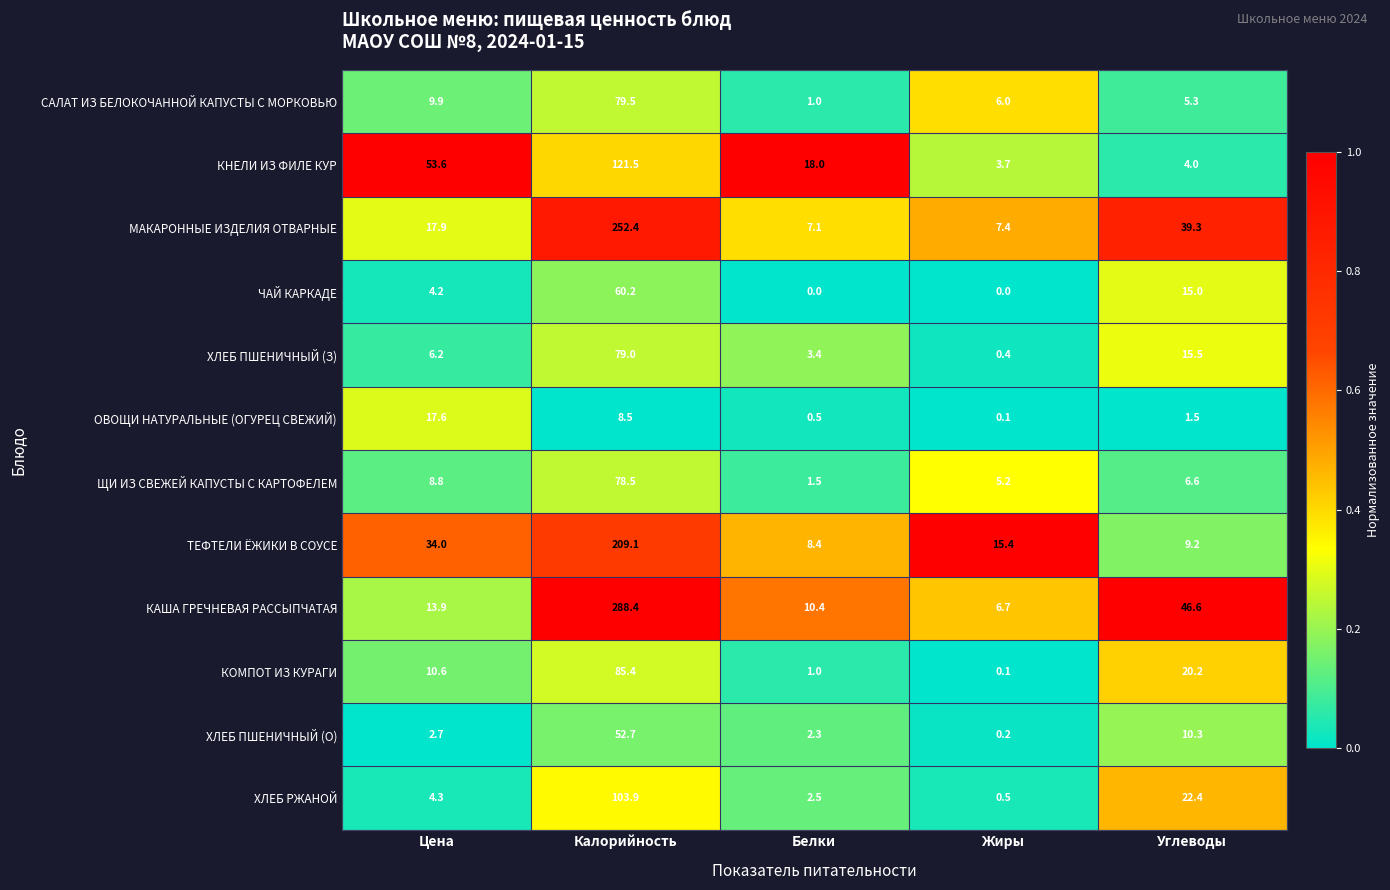

Which category has the highest value across all series?

Калорийность